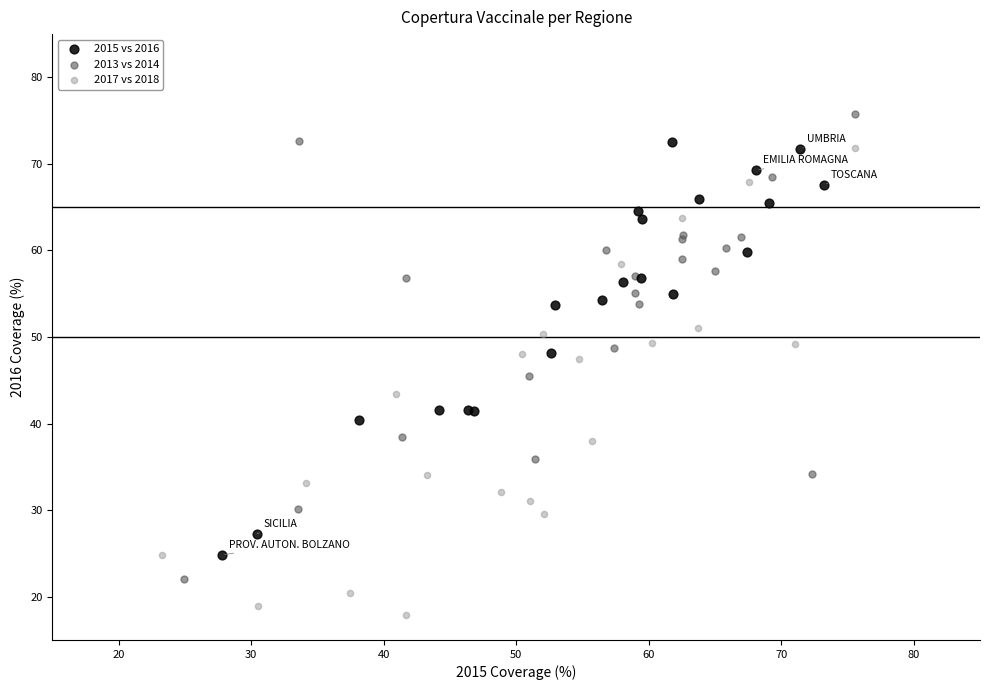

What are all the series names shown in the legend?

2015 vs 2016, 2013 vs 2014, 2017 vs 2018